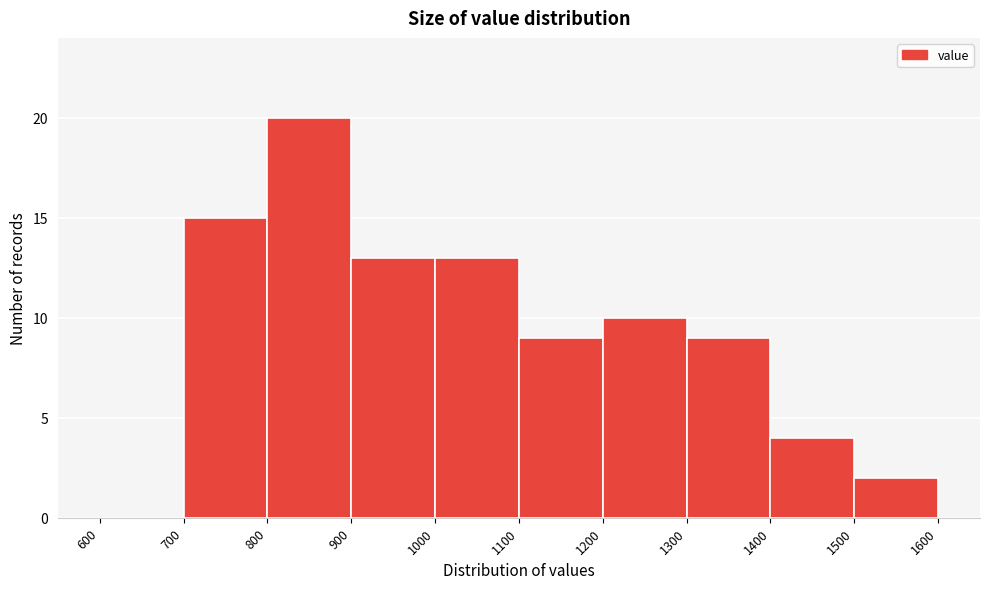

Reading left to right, list every bar in this chart as the range it spans on the x-axis followed by its height. The values are not printed on the chart, so give them approximately, as read against the axis.

600 to 700: 0
700 to 800: 15
800 to 900: 20
900 to 1000: 13
1000 to 1100: 13
1100 to 1200: 9
1200 to 1300: 10
1300 to 1400: 9
1400 to 1500: 4
1500 to 1600: 2